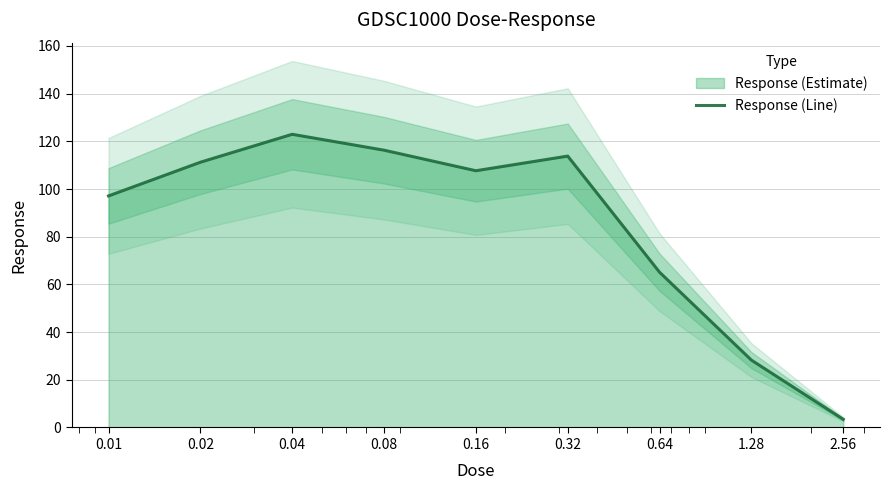

The value at 0.01 is 156.1. True or false?

False